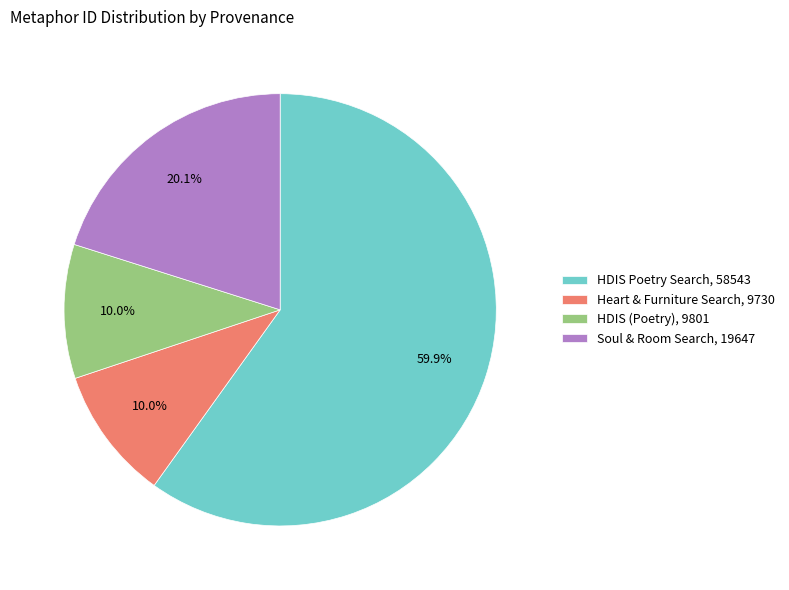

How much of the chart is everything except Soul & Room Search, 19647?

79.9%